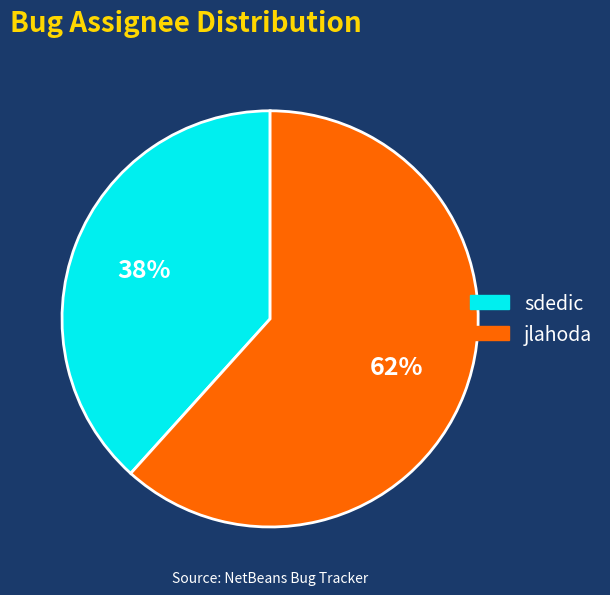

What is the ratio of the value at jlahoda to the value at sdedic?

1.6